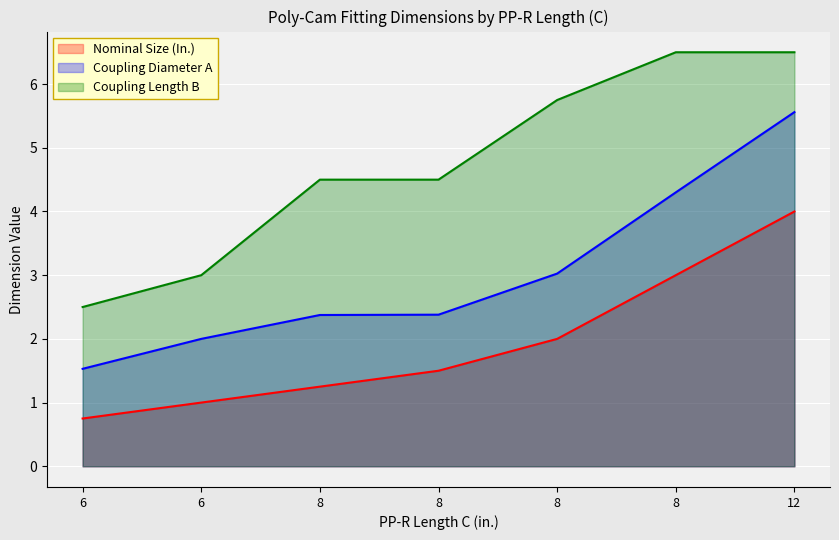

At how many categories does at least one series exceed 4?

5